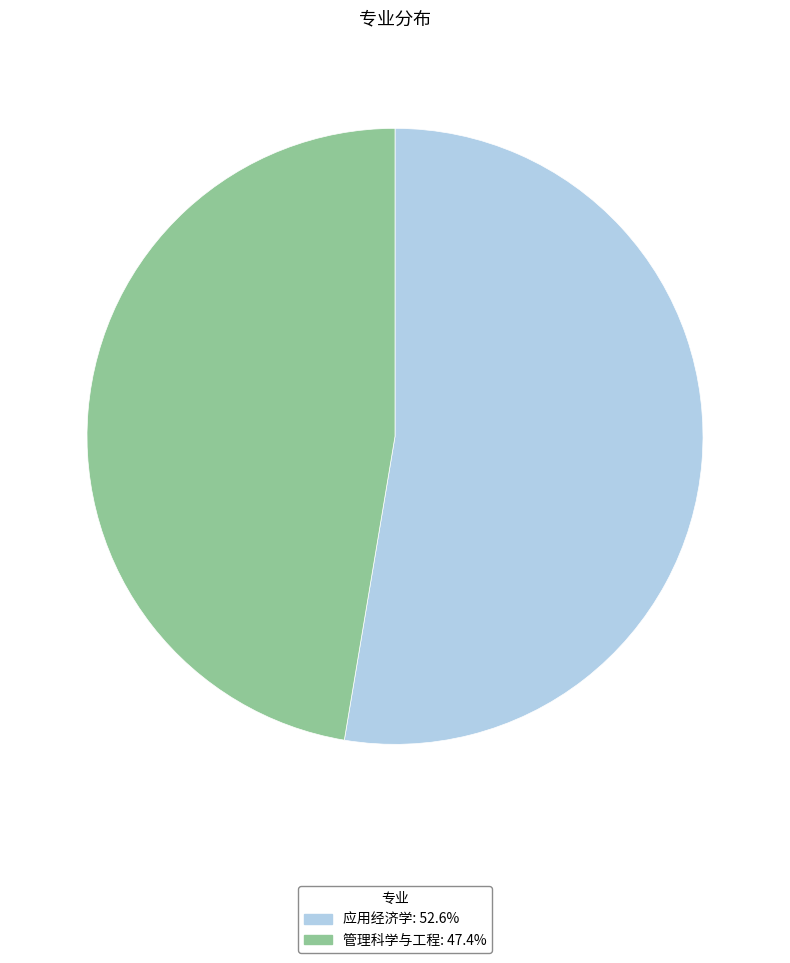

Which category has the biggest portion of the pie?

应用经济学